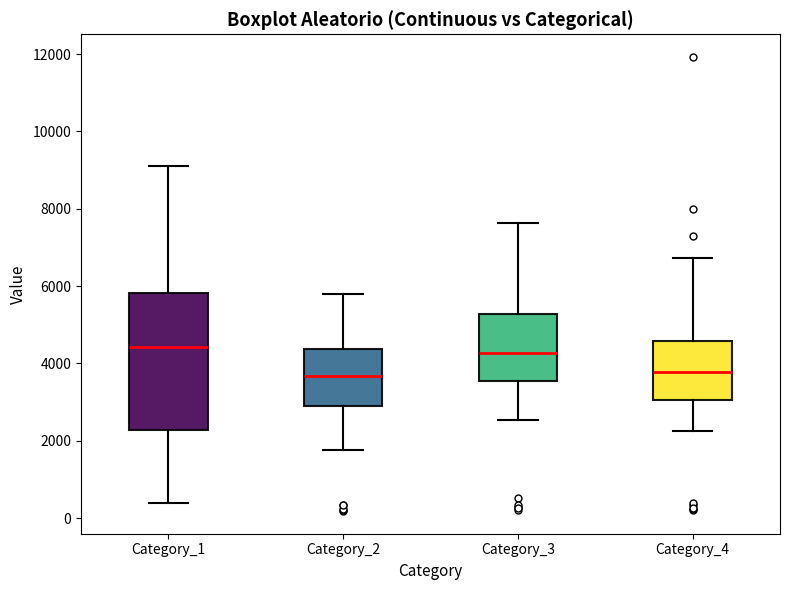

Where does the upper whisker of the box for Category_2 end on the y-axis? The values are not printed on the chart, so give them approximately, as read against the axis.

5800